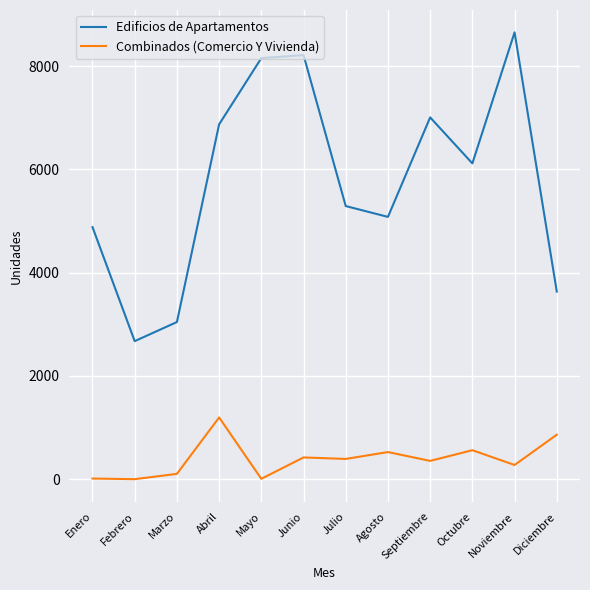

True or false: Combinados (Comercio Y Vivienda) and Edificios de Apartamentos intersect in this chart.

False